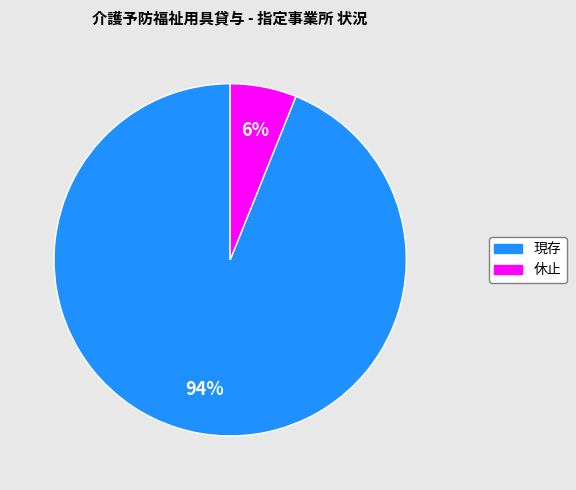

Does 現存 represent more than half of the total?

Yes